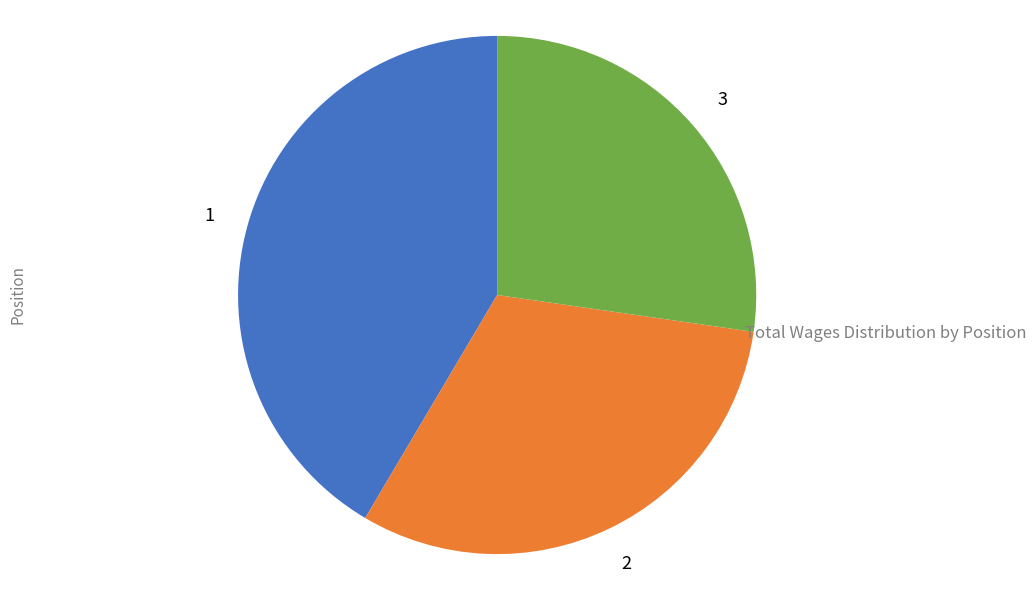

Is there any slice that represents more than half of the pie?

No